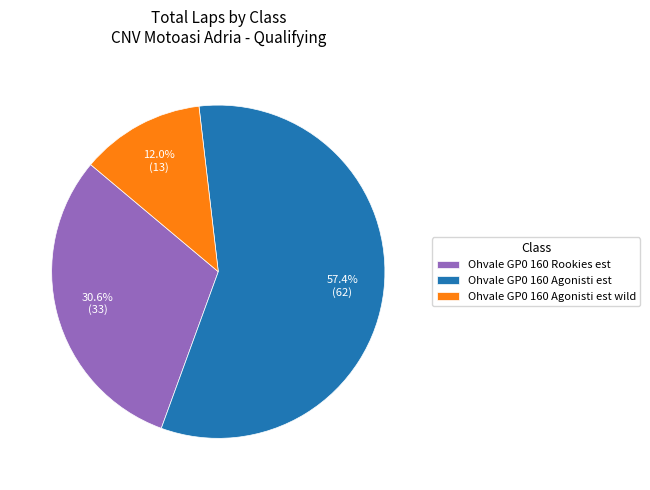

The Ohvale GP0 160 Agonisti est wild slice represents 19% of the pie. True or false?

False